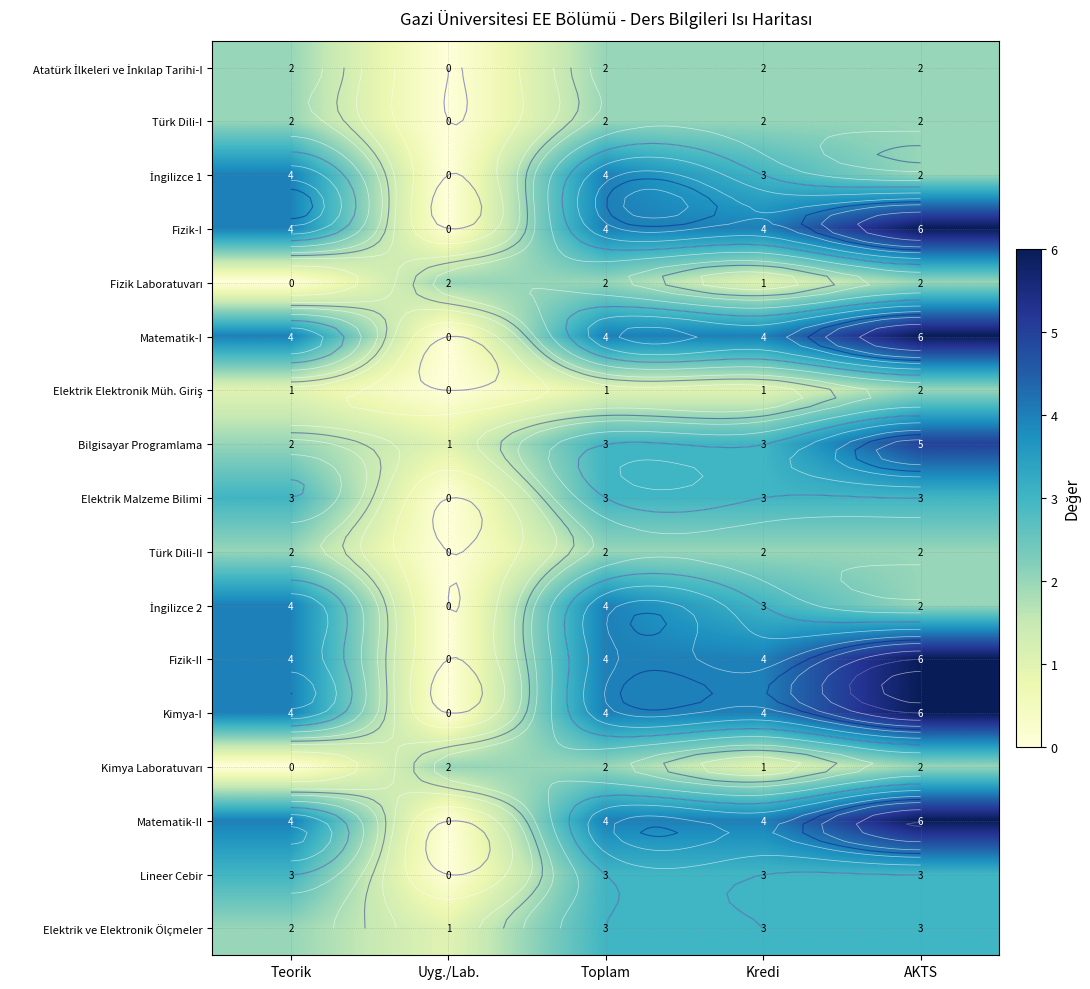

List the series in order of their peak value, lowest first.

Atatürk İlkeleri ve İnkılap Tarihi-I, Türk Dili-I, Fizik Laboratuvarı, Elektrik Elektronik Müh. Giriş, Türk Dili-II, Kimya Laboratuvarı, Elektrik Malzeme Bilimi, Lineer Cebir, Elektrik ve Elektronik Ölçmeler, İngilizce 1, İngilizce 2, Bilgisayar Programlama, Fizik-I, Matematik-I, Fizik-II, Kimya-I, Matematik-II